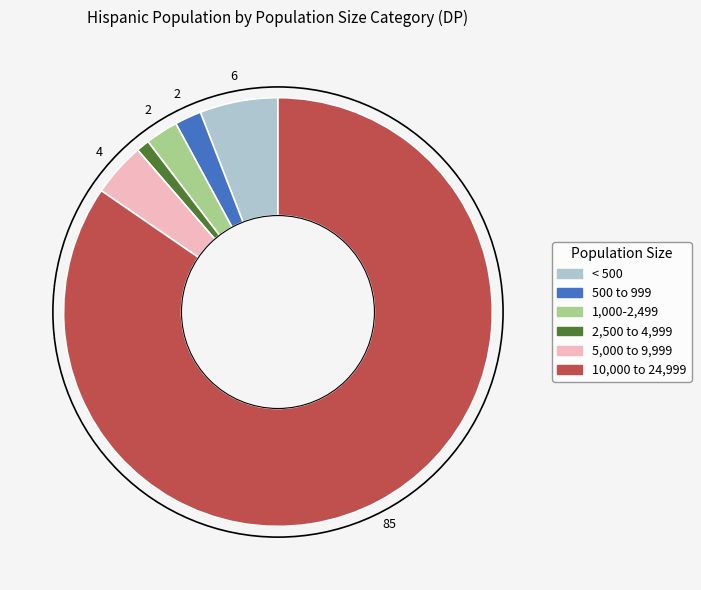

What is the largest slice in the pie chart?

10,000 to 24,999